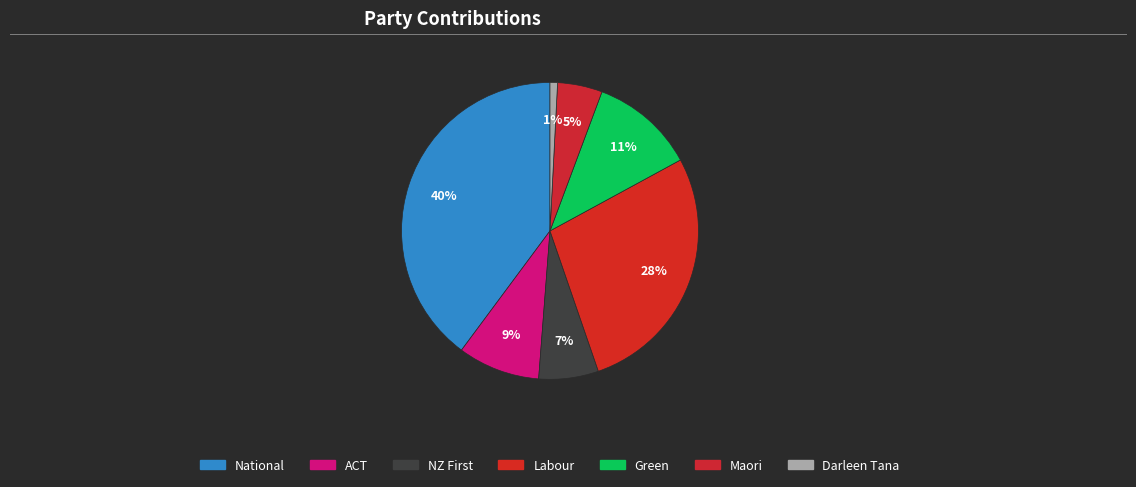

To the nearest percent, what is the difference between the largest and smallest slice percentages?

39%